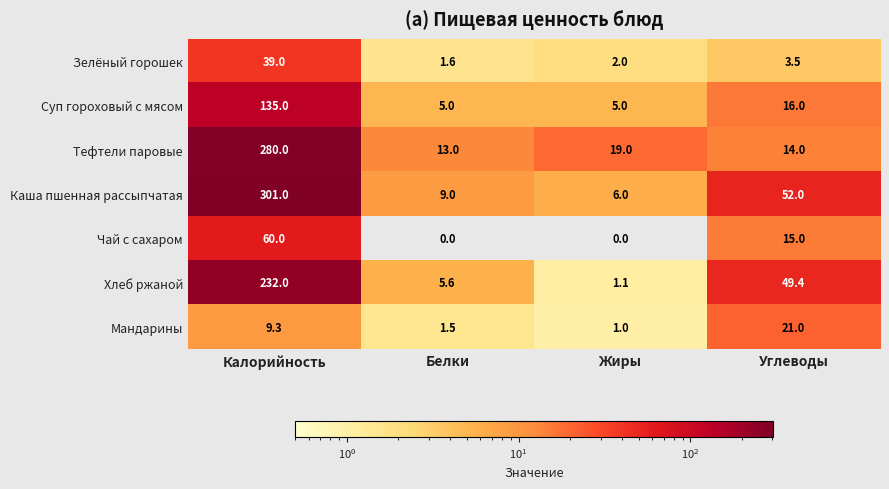

Reading left to right, transcribe all the data shown in this chart.

Зелёный горошек: Калорийность=39.0	Белки=1.6	Жиры=2.0	Углеводы=3.5
Суп гороховый с мясом: Калорийность=135.0	Белки=5.0	Жиры=5.0	Углеводы=16.0
Тефтели паровые: Калорийность=280.0	Белки=13.0	Жиры=19.0	Углеводы=14.0
Каша пшенная рассыпчатая: Калорийность=301.0	Белки=9.0	Жиры=6.0	Углеводы=52.0
Чай с сахаром: Калорийность=60.0	Белки=0.0	Жиры=0.0	Углеводы=15.0
Хлеб ржаной: Калорийность=232.0	Белки=5.6	Жиры=1.1	Углеводы=49.4
Мандарины: Калорийность=9.3	Белки=1.5	Жиры=1.0	Углеводы=21.0